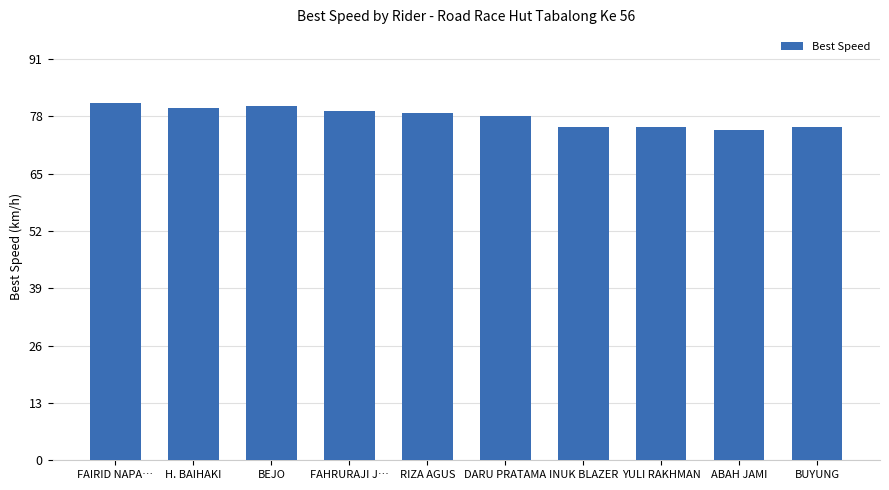

What position from the right is RIZA AGUS?

6